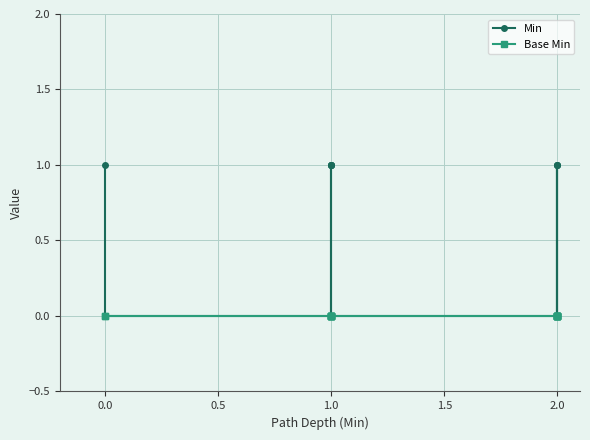

At 2.0, list the series in order from smallest to largest.

Min, Base Min